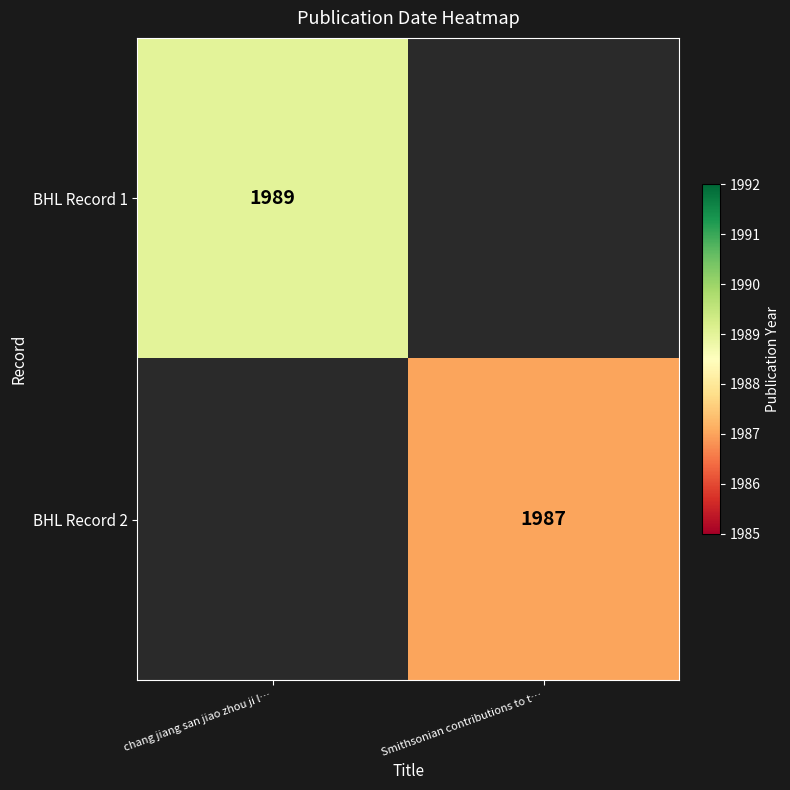

How many series are shown in this chart?

2